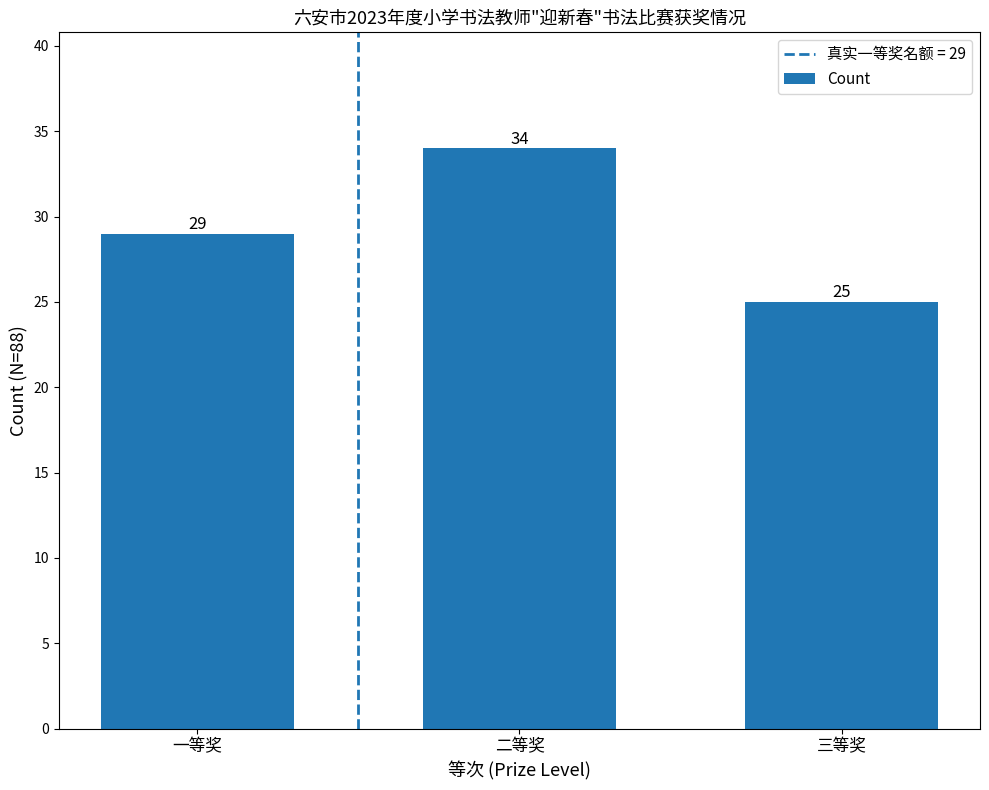

Reading left to right, what are all the values shown in this chart?

29	34	25